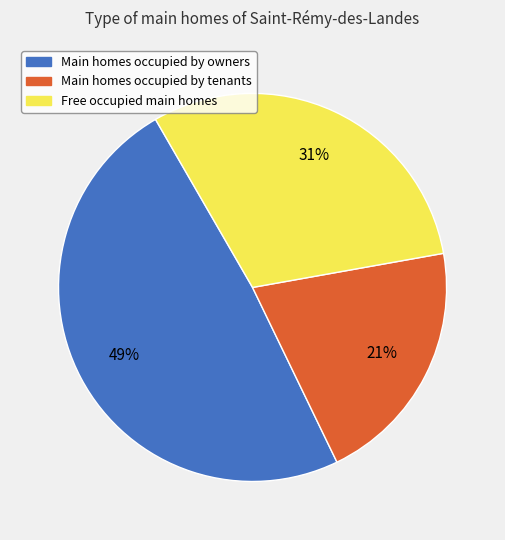

Count the number of slices in the pie.

3